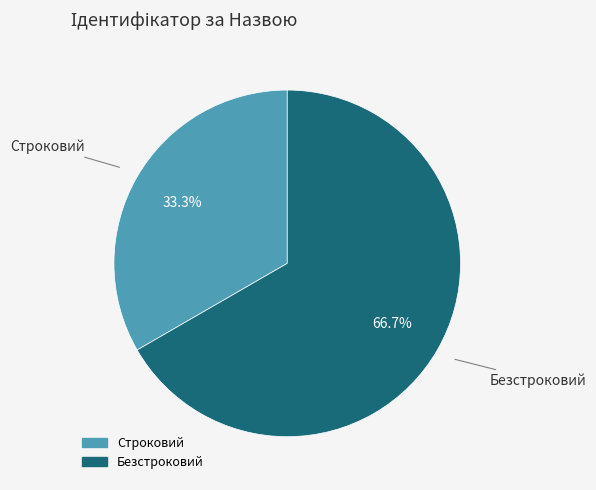

What percentage is NOT represented by Безстроковий?

33.3%